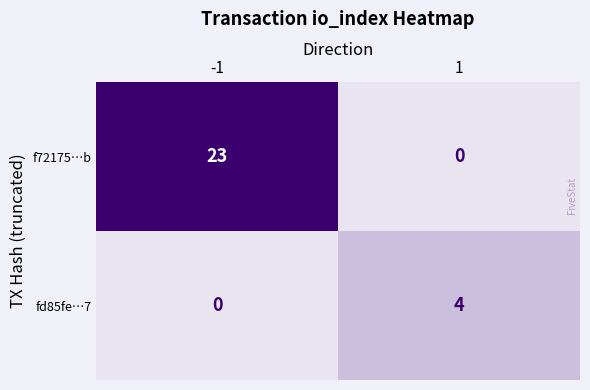

What is the highest value of the fd85fe…7 series?

4